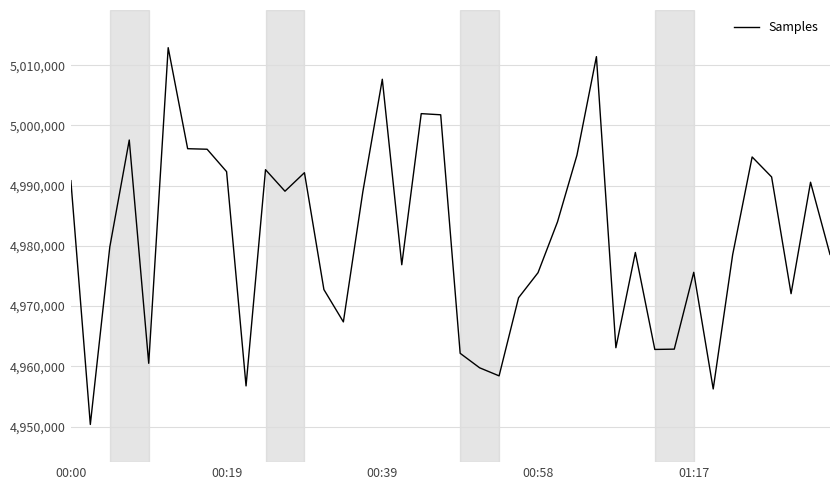

What is the difference between the maximum and minimum values?

62580